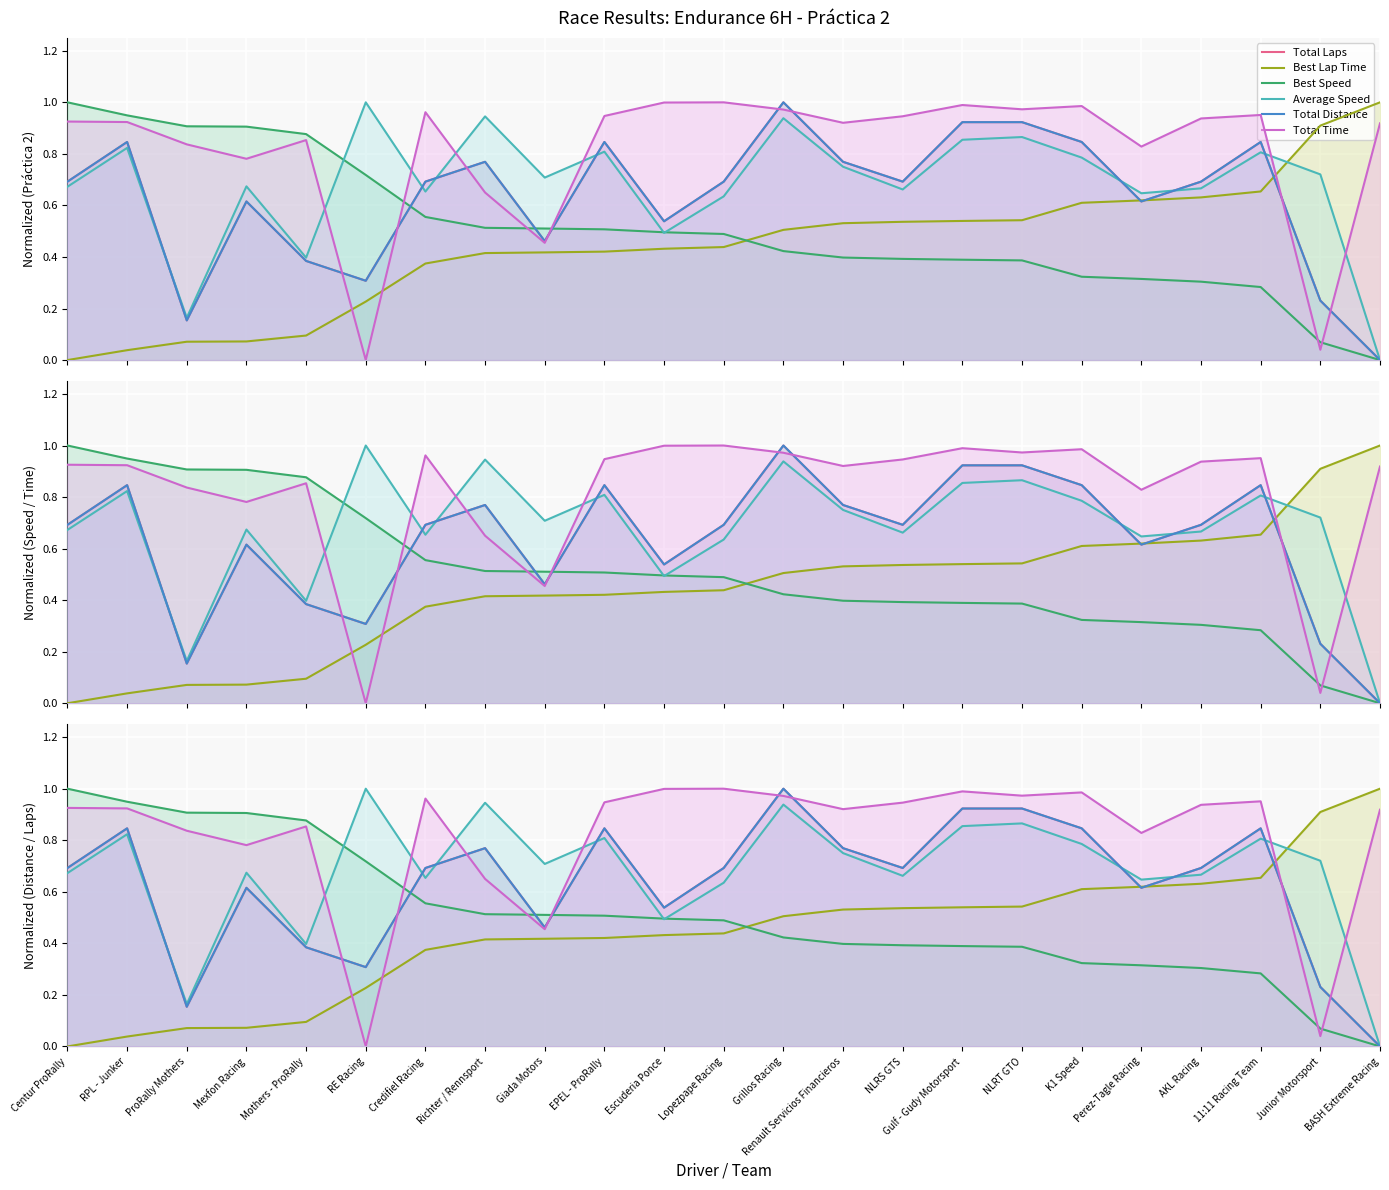

Which series changed the most between Mothers - ProRally and 11:11 Racing Team?

Best Speed